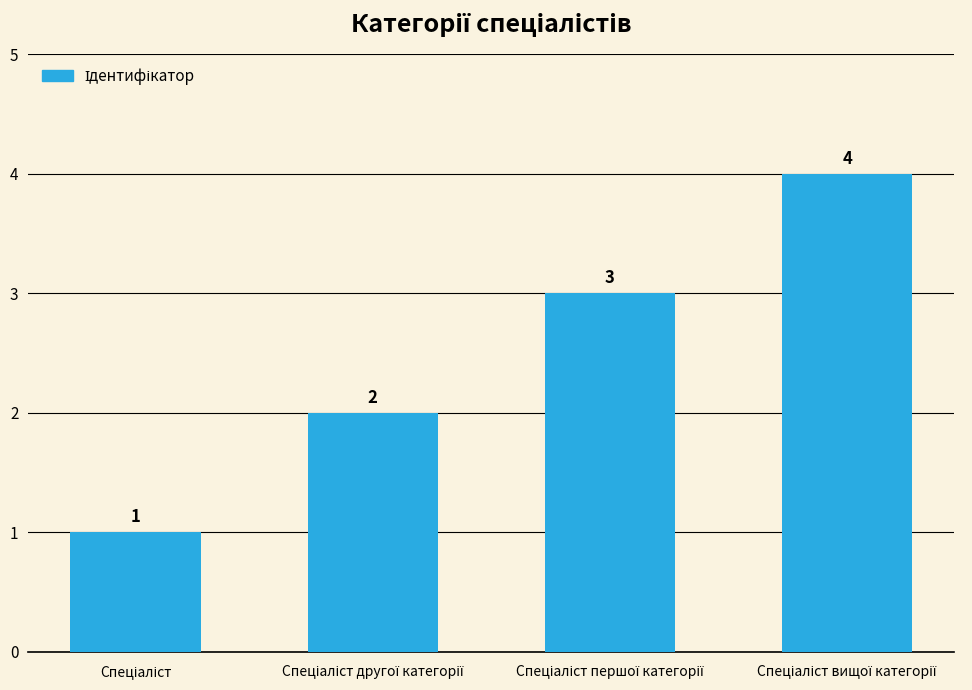

What is the maximum value shown in the chart?

4